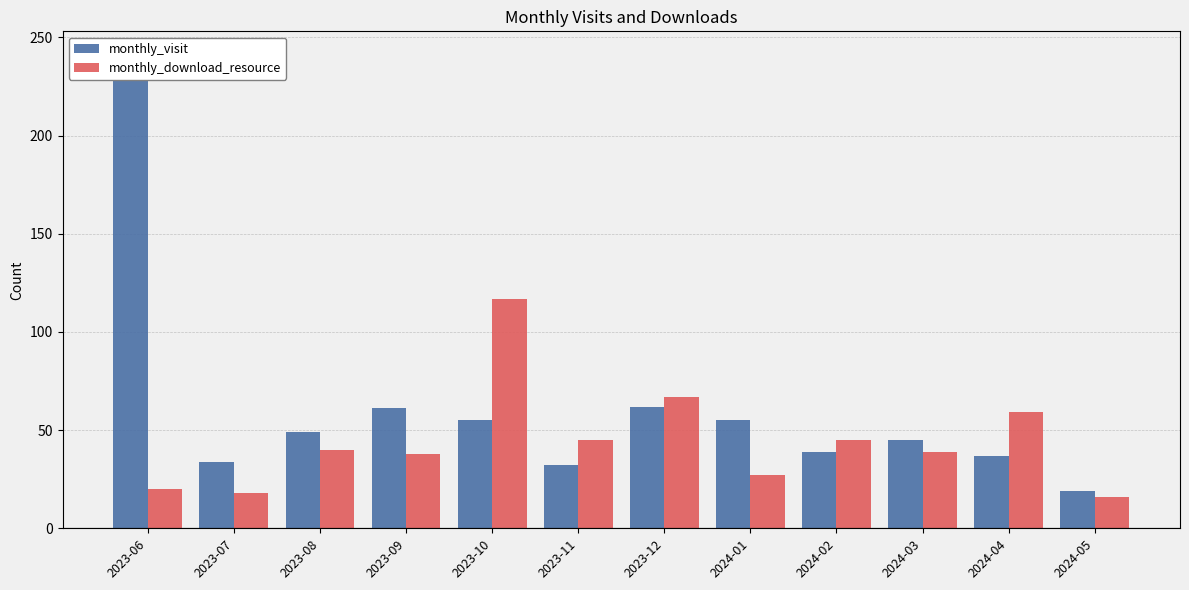

What position from the left is 2023-11?

6